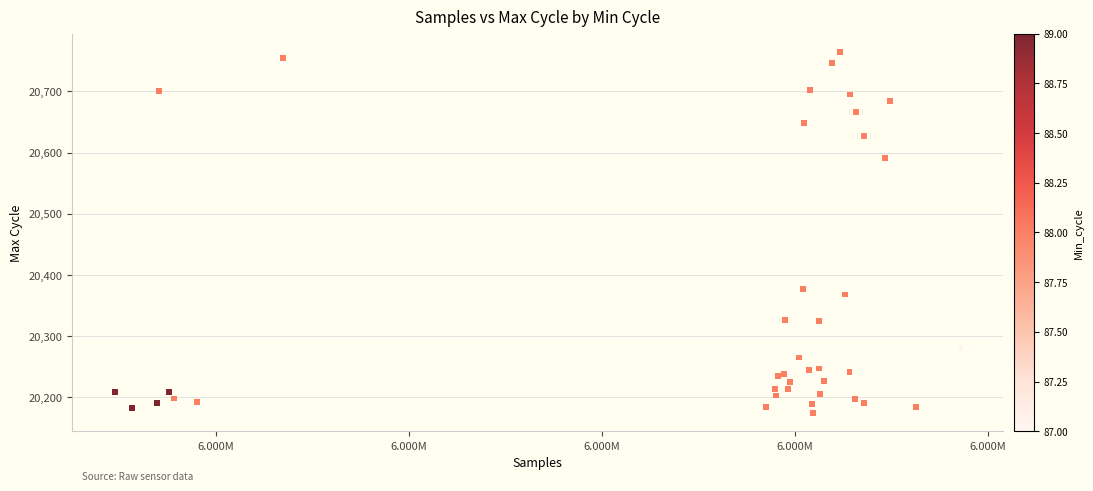

What Y value in the scatter plot is closest to 20469?

20377